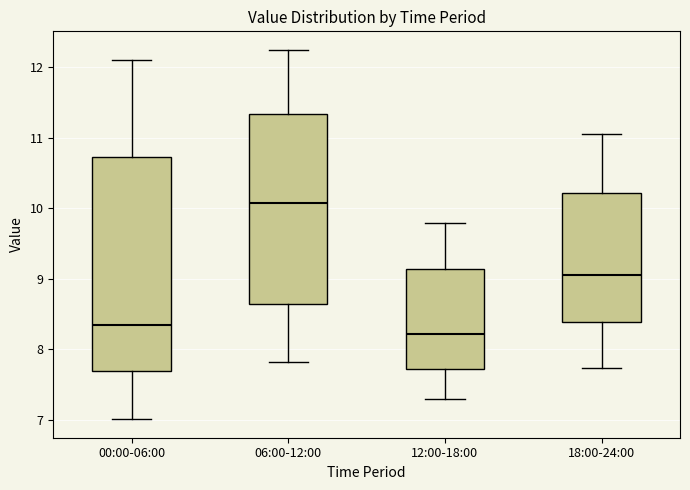

Reading left to right, read every box against the y-axis: the position of its median line, the range the box covers, and the ends of its whiskers. The values are not printed on the chart, so give them approximately, as read against the axis.

00:00-06:00: median 8.3, box 7.7 to 10.7, whiskers 7.0 to 12.1
06:00-12:00: median 10.1, box 8.7 to 11.3, whiskers 7.8 to 12.3
12:00-18:00: median 8.2, box 7.7 to 9.1, whiskers 7.3 to 9.8
18:00-24:00: median 9.1, box 8.4 to 10.2, whiskers 7.7 to 11.1